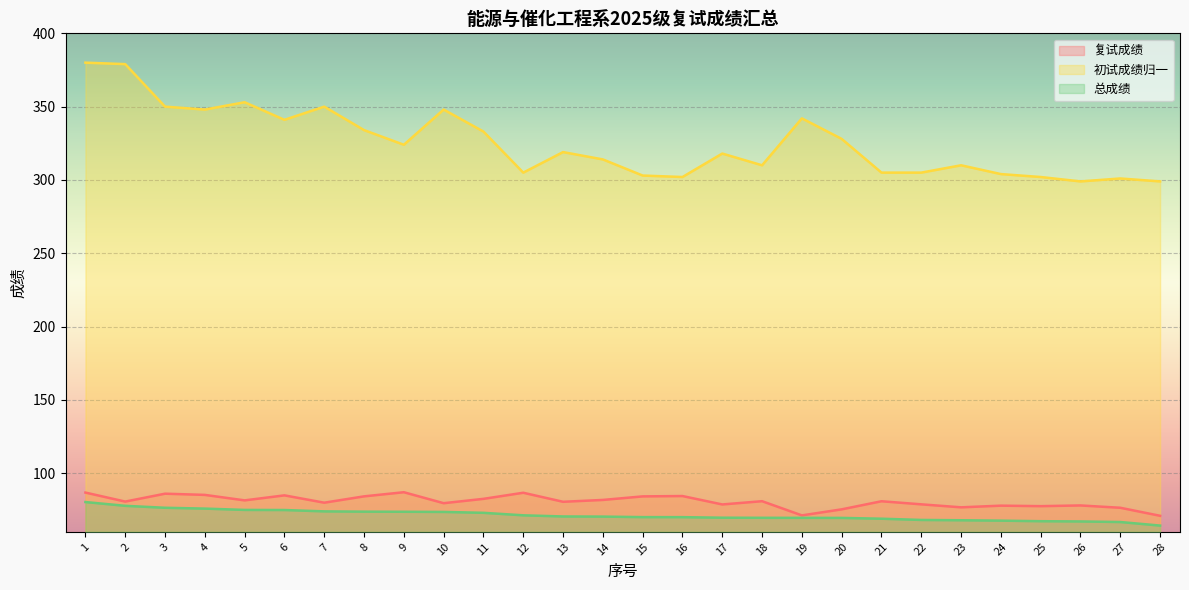

List the labels in order of 总成绩 value, smallest first.

28, 27, 26, 25, 24, 23, 22, 21, 20, 19, 18, 17, 16, 15, 14, 13, 12, 11, 10, 9, 8, 7, 6, 5, 4, 3, 2, 1